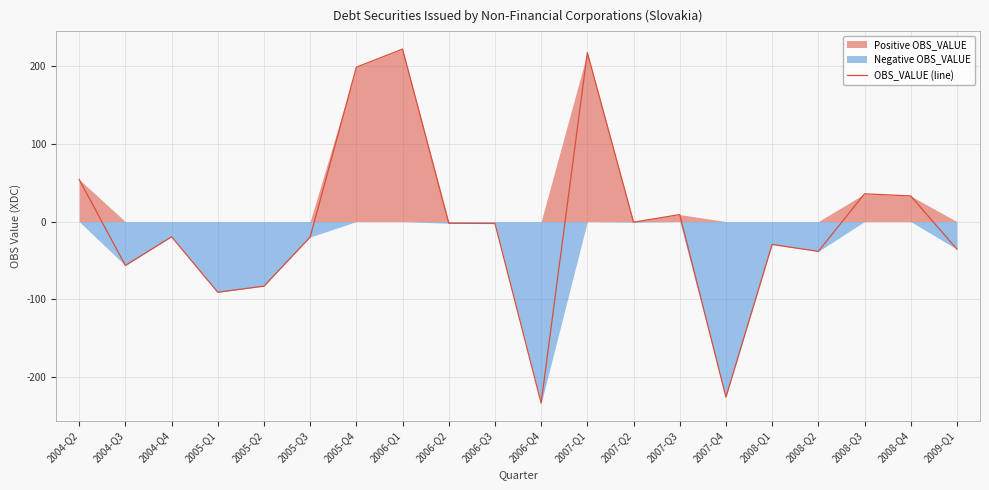

How many values are above zero?

7